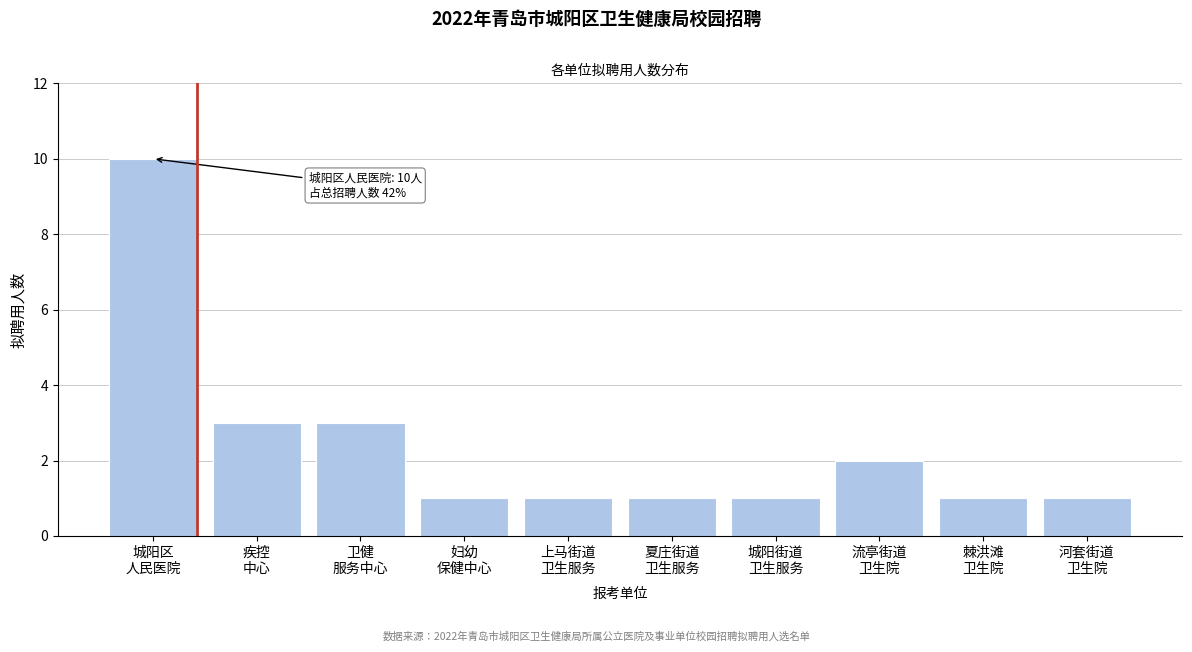

Reading left to right, transcribe all the data shown in this chart.

10	3	3	1	1	1	1	2	1	1